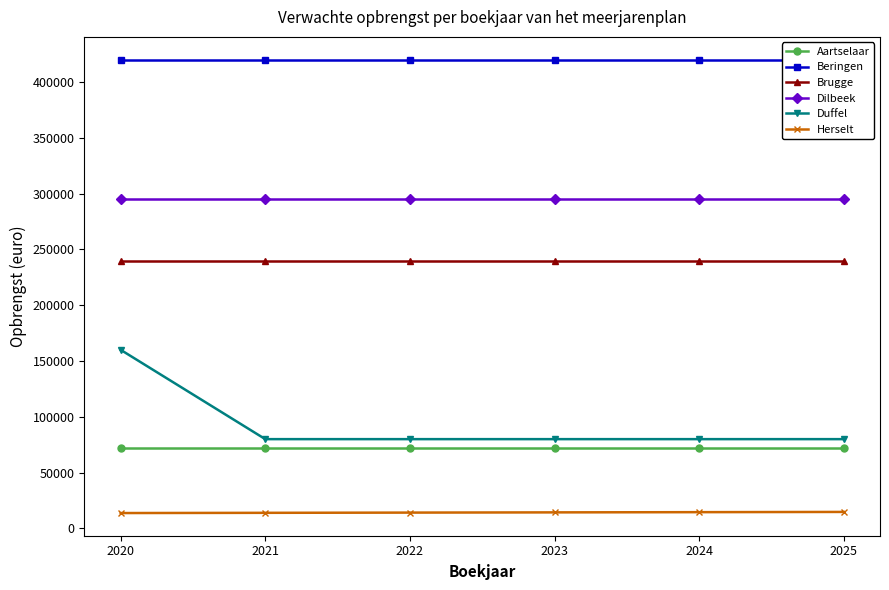

True or false: Brugge has more than 2 interior local peaks.

False